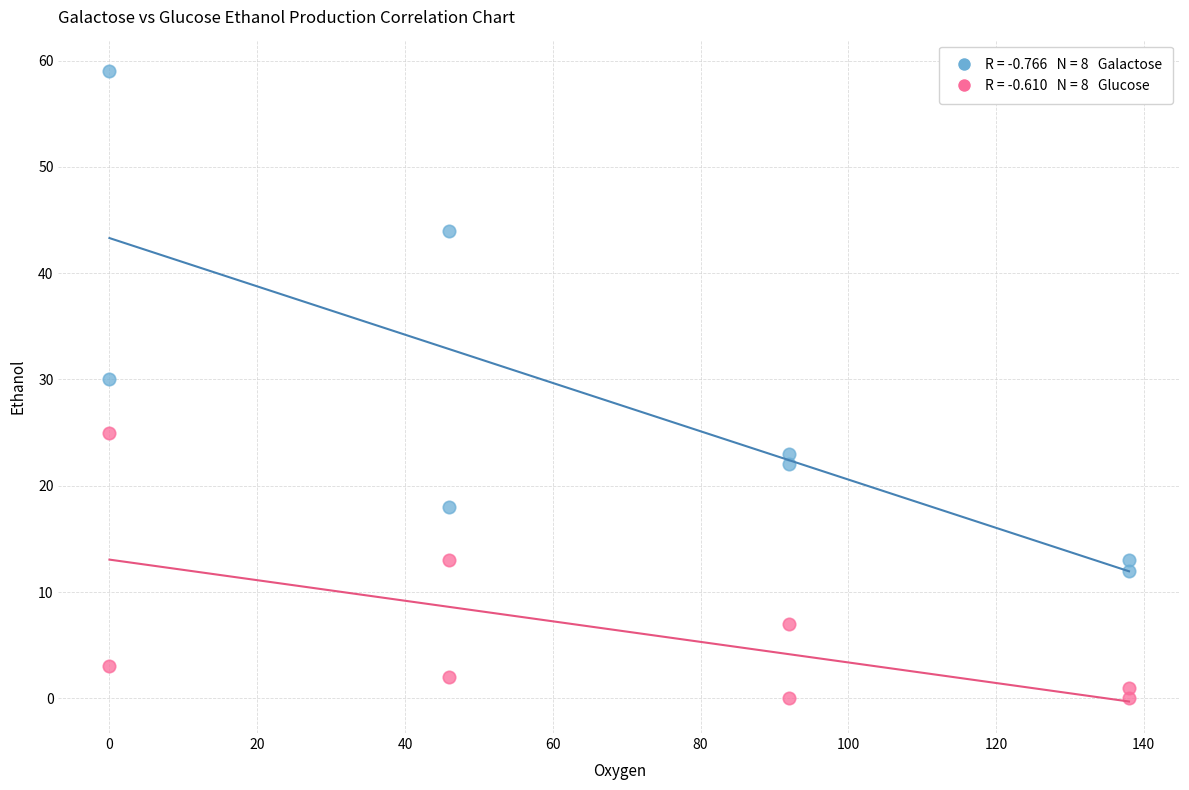

Across all data points, what is the range of X values (max minus min)?

138